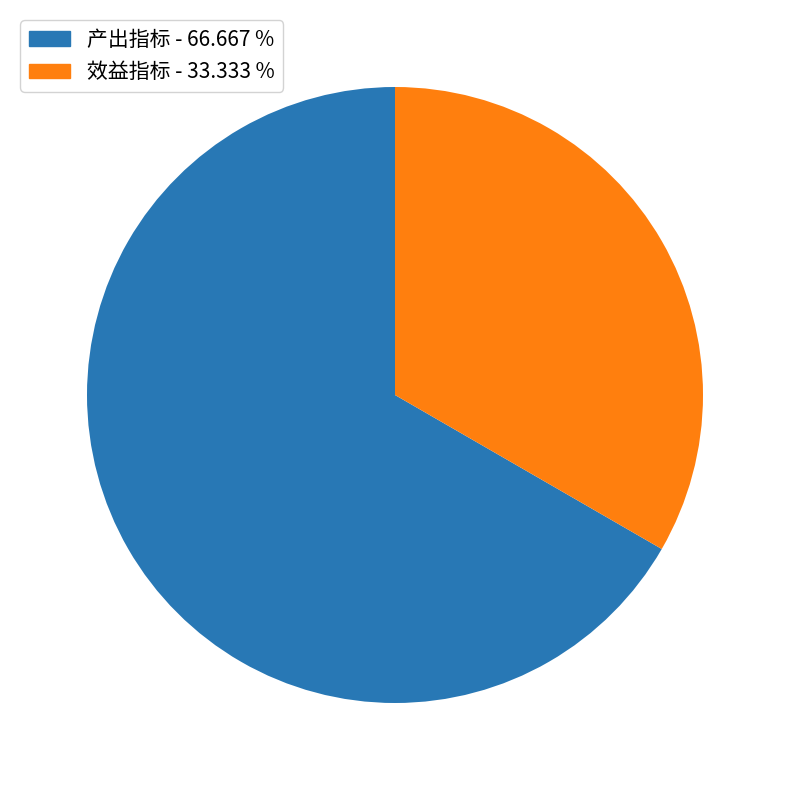

How many segments does this pie chart have?

2